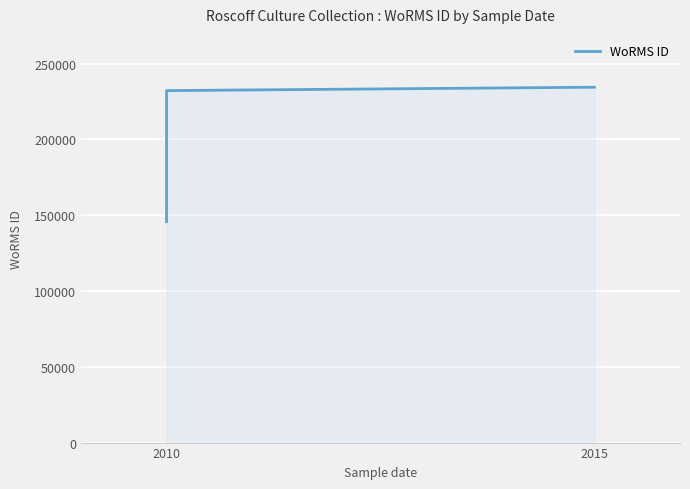

At which category does the chart reach its minimum across all series?

2010